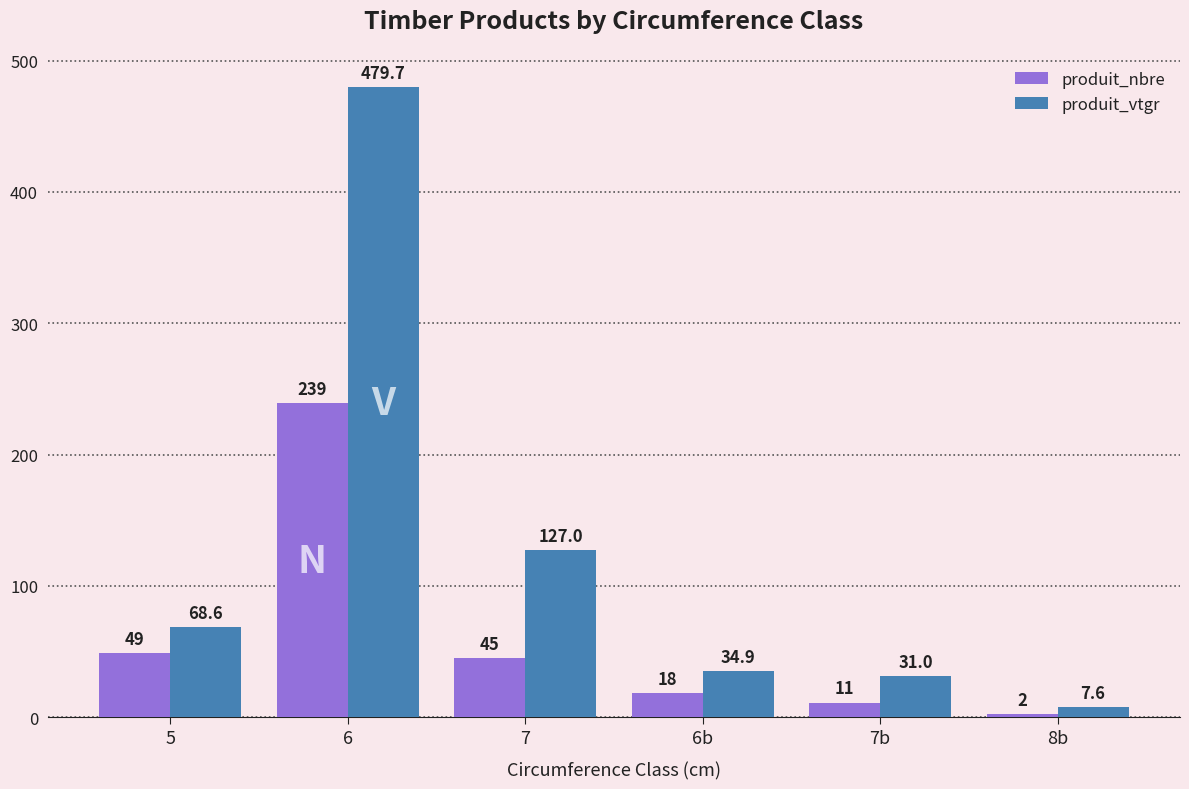

What position from the right is 5?

6